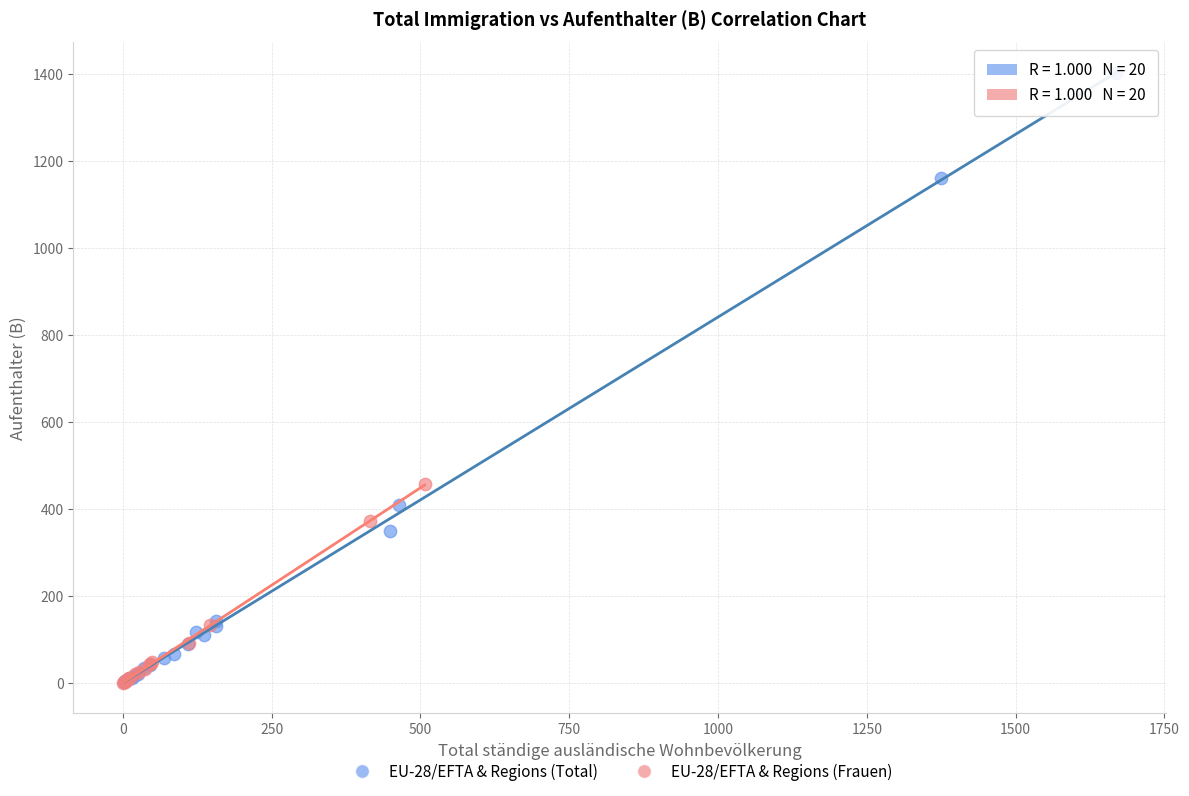

Which series reaches the maximum Y coordinate?

EU-28/EFTA & Regions (Total)